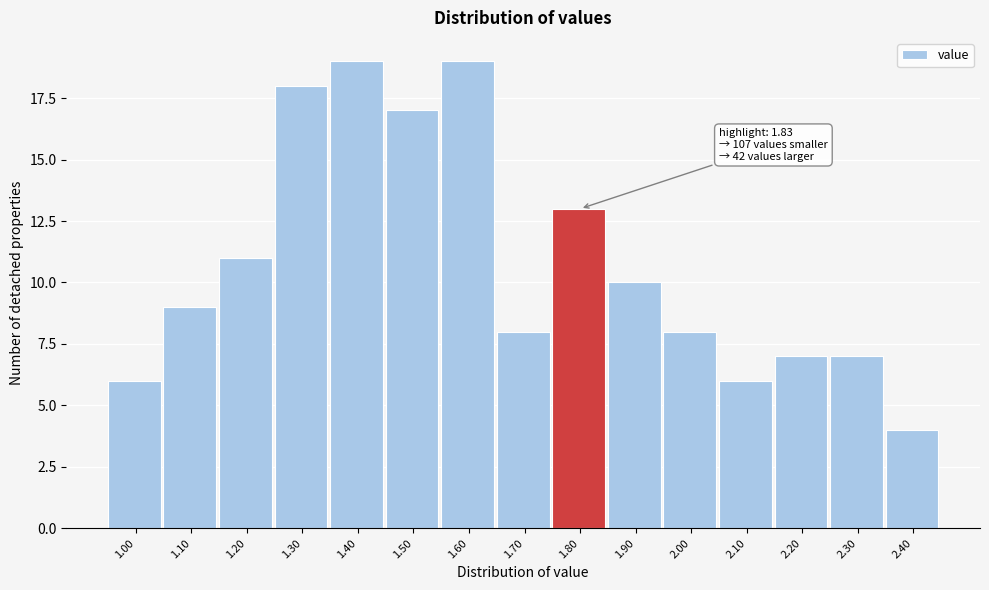

Reading left to right, extract all data points from this chart.

6	9	11	18	19	17	19	8	13	10	8	6	7	7	4